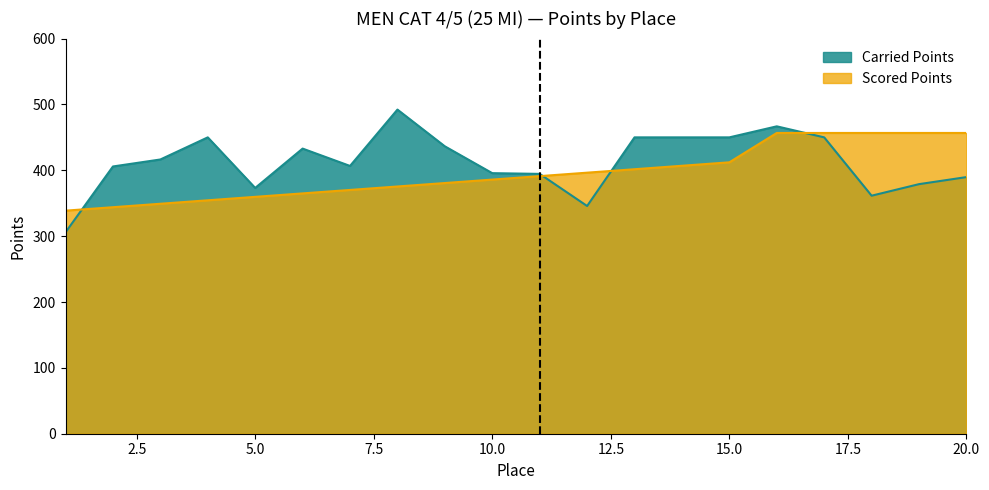

At which category is the sum across all series the highest?

16